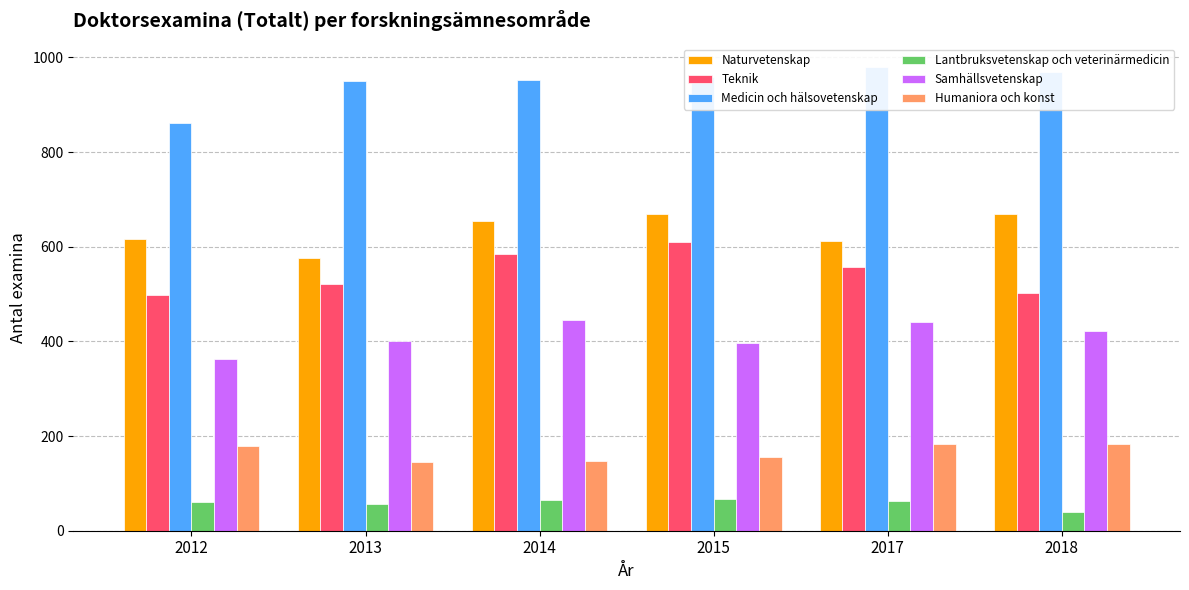

What is the difference between the maximum and minimum values in the Teknik series?

110